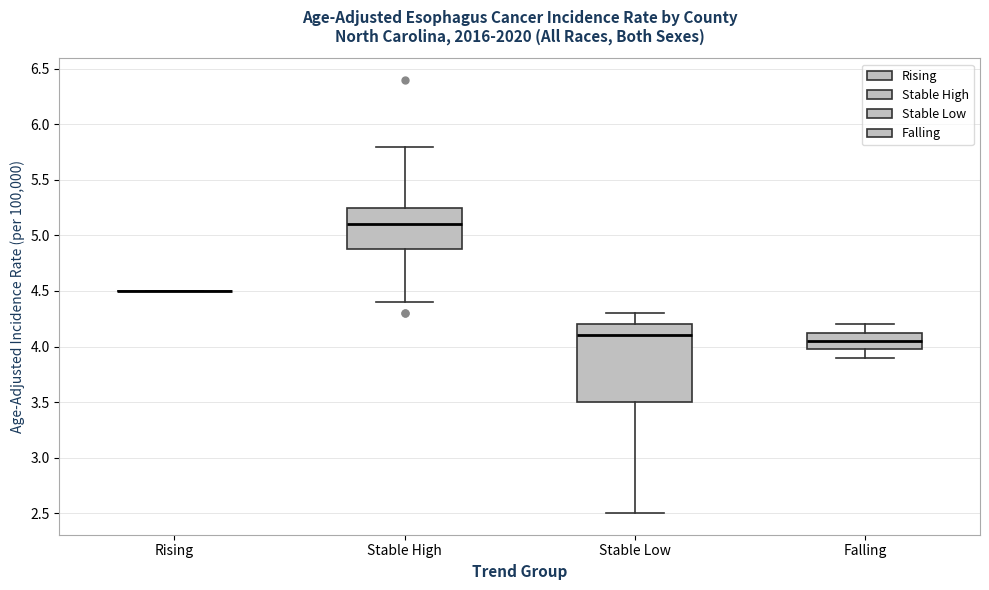

Comparing the boxes themselves (not the whiskers), which one is the tallest?

Stable Low